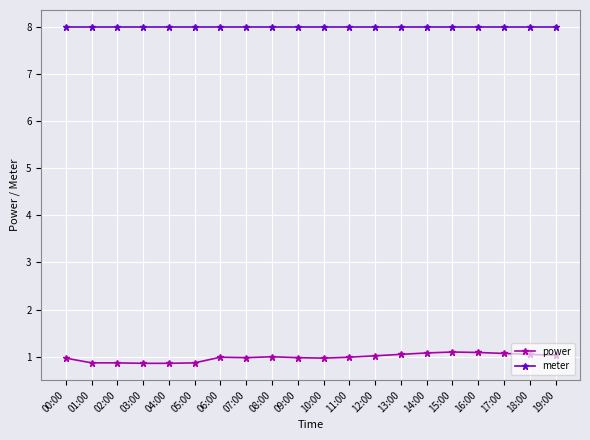

Which series has the largest range (max minus min)?

power